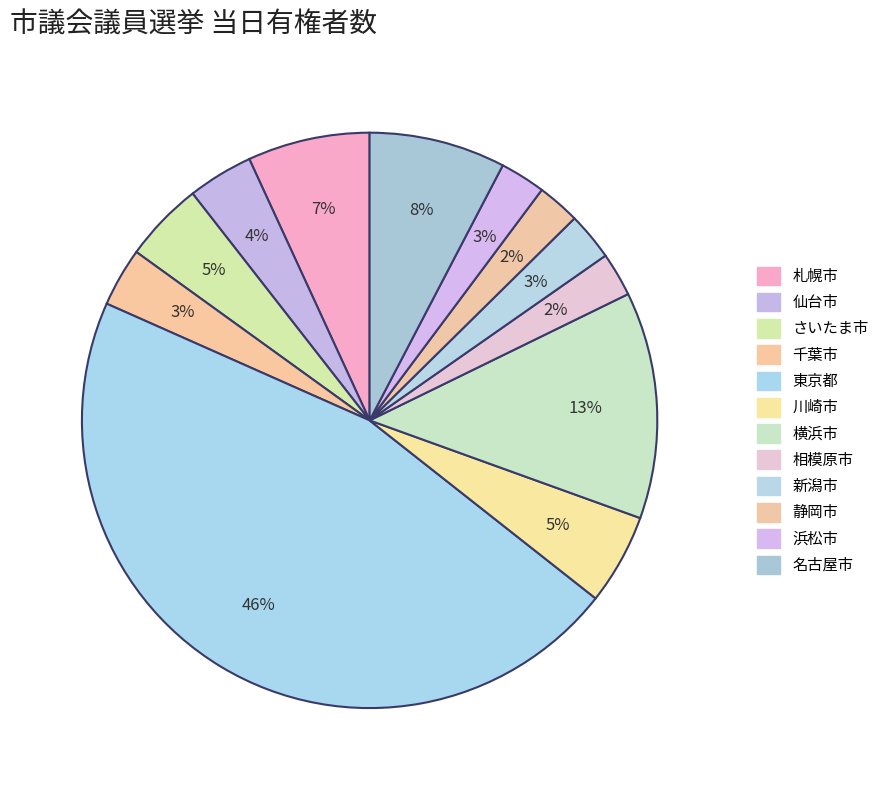

What is the ratio of the value at 浜松市 to the value at 静岡市?

1.1